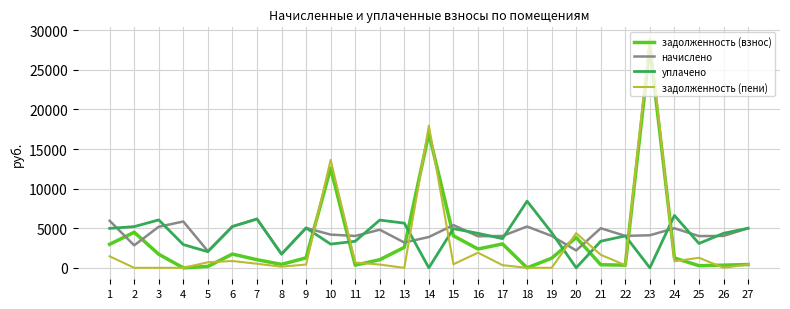

Which series has the largest range (max minus min)?

задолженность (пени)